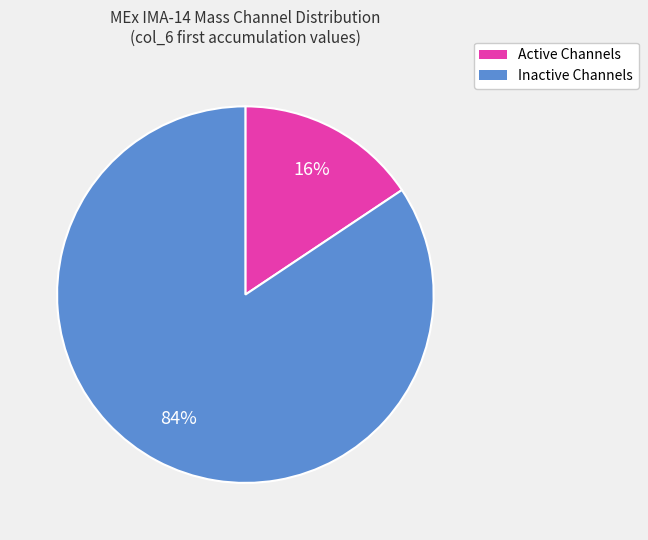

How many slices are in this pie chart?

2